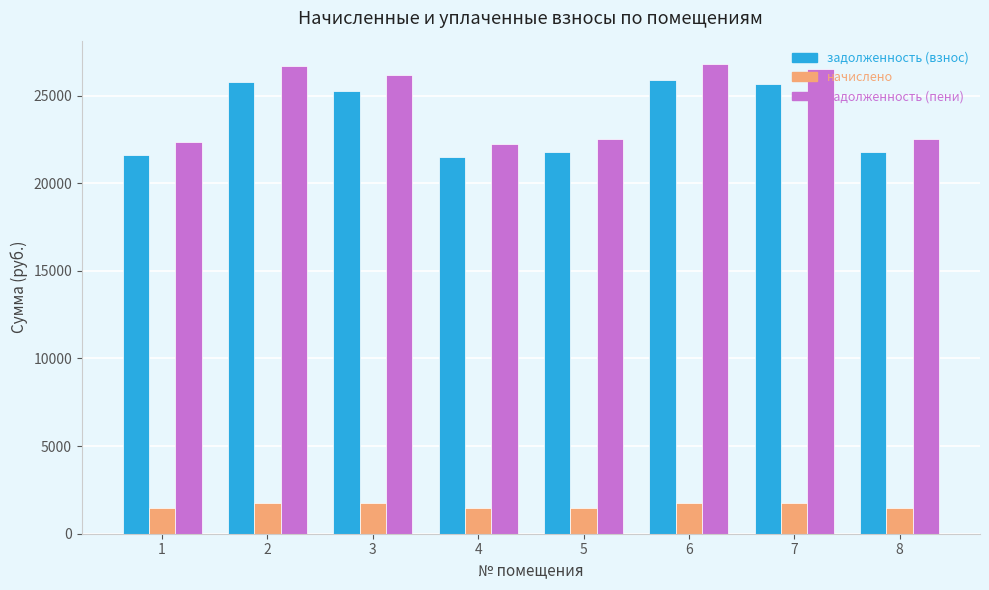

At 1, list the series in order from smallest to largest.

начислено, задолженность (взнос), задолженность (пени)